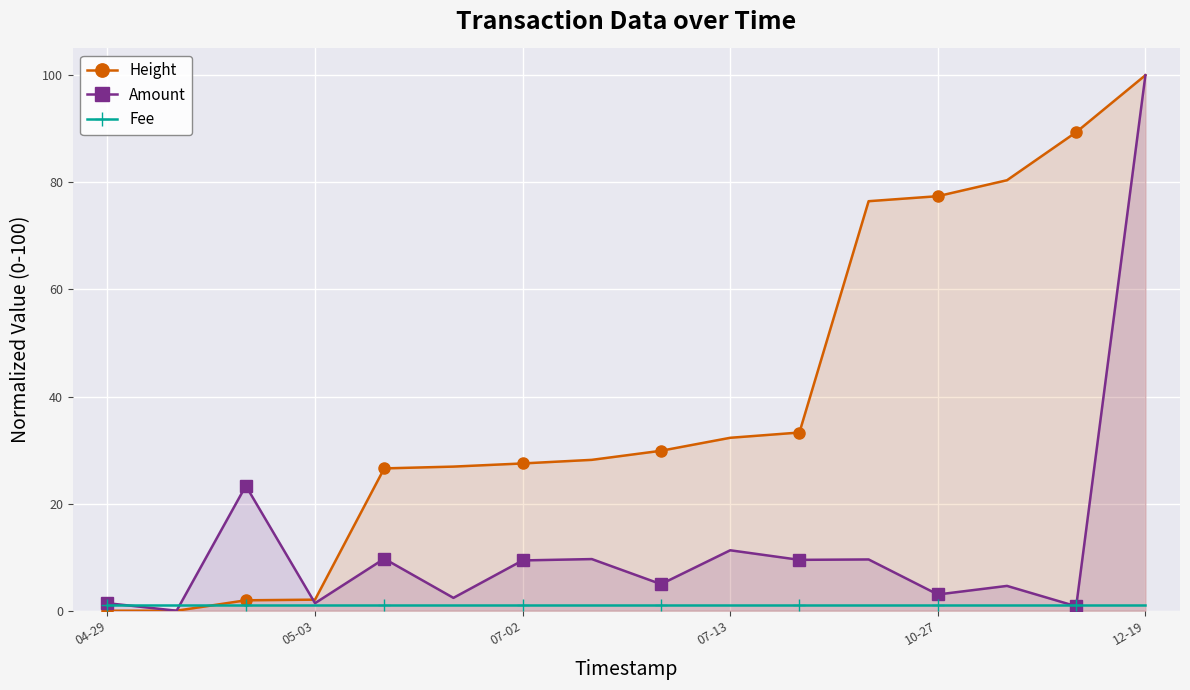

At which category is the sum across all series the highest?

12-19